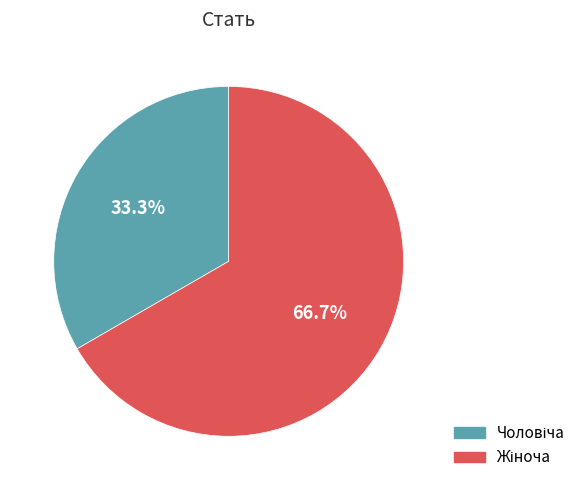

Is there a majority slice in this chart?

Yes